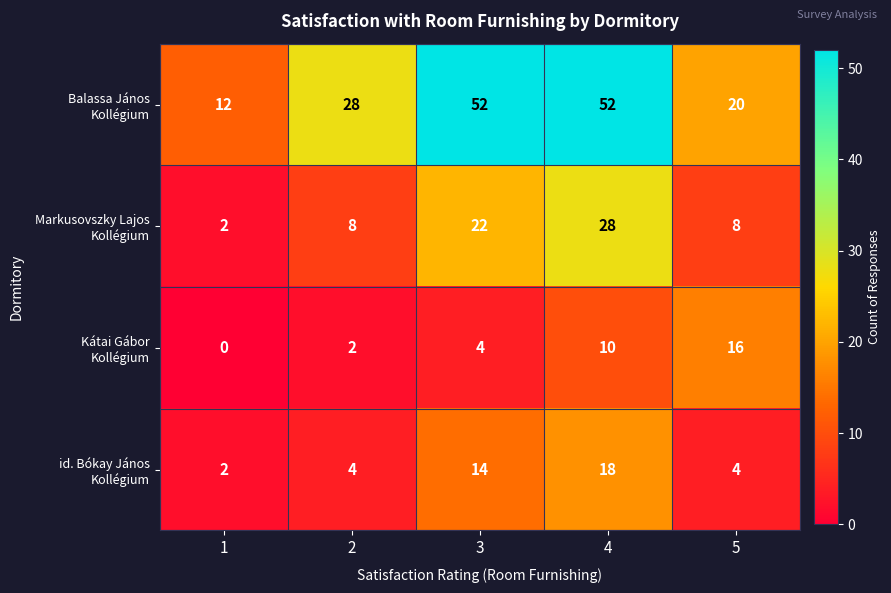

What is the difference between the highest and lowest values at 1?

12